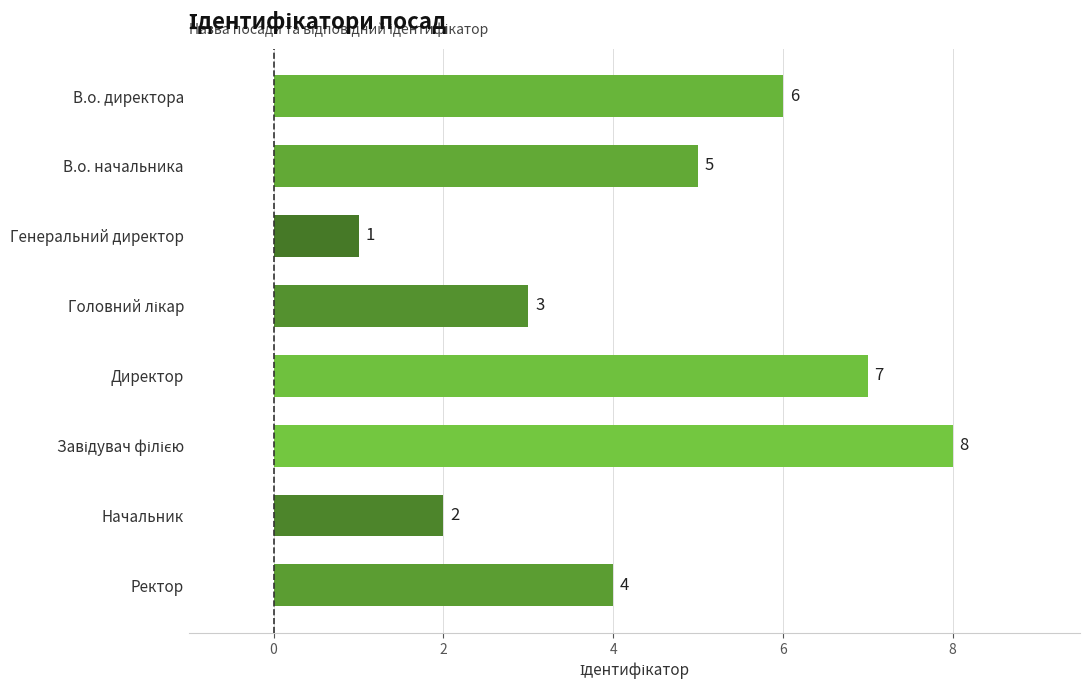

Reading top to bottom, extract all data points from this chart.

6	5	1	3	7	8	2	4